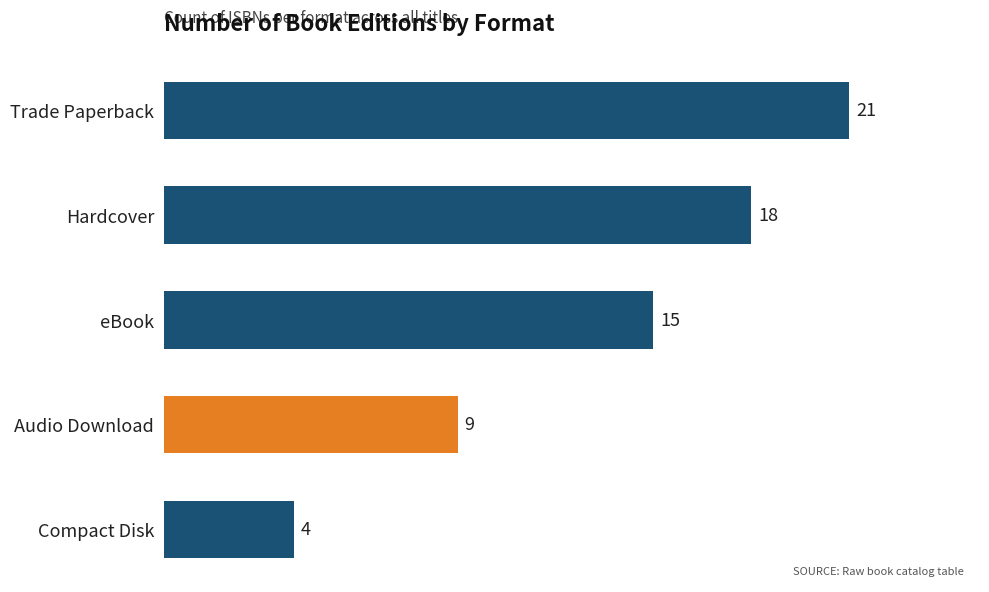

What is the difference between the second highest and minimum values?

14